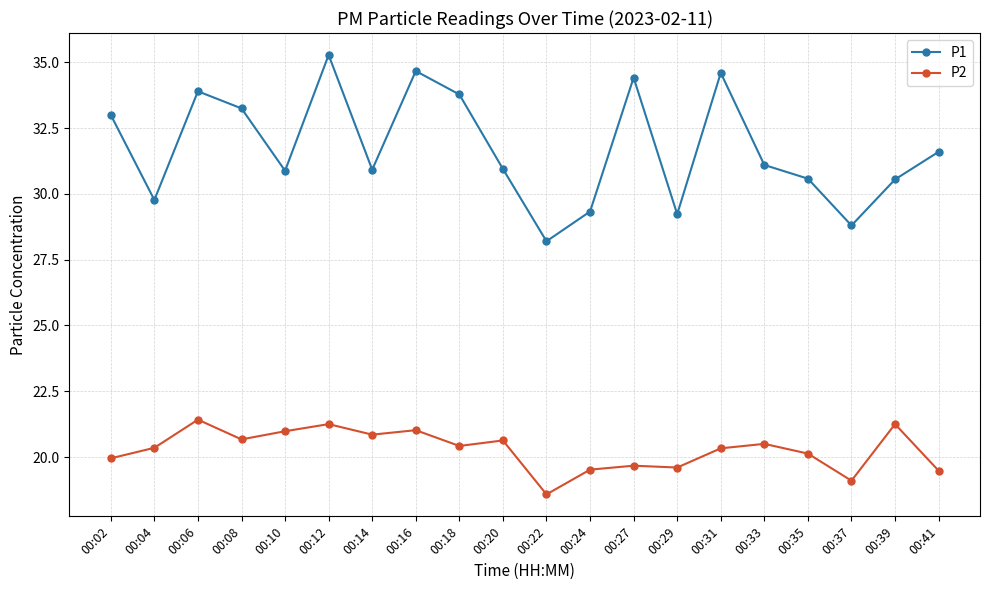

What is the approximate value of P2 at 00:35?

20.1